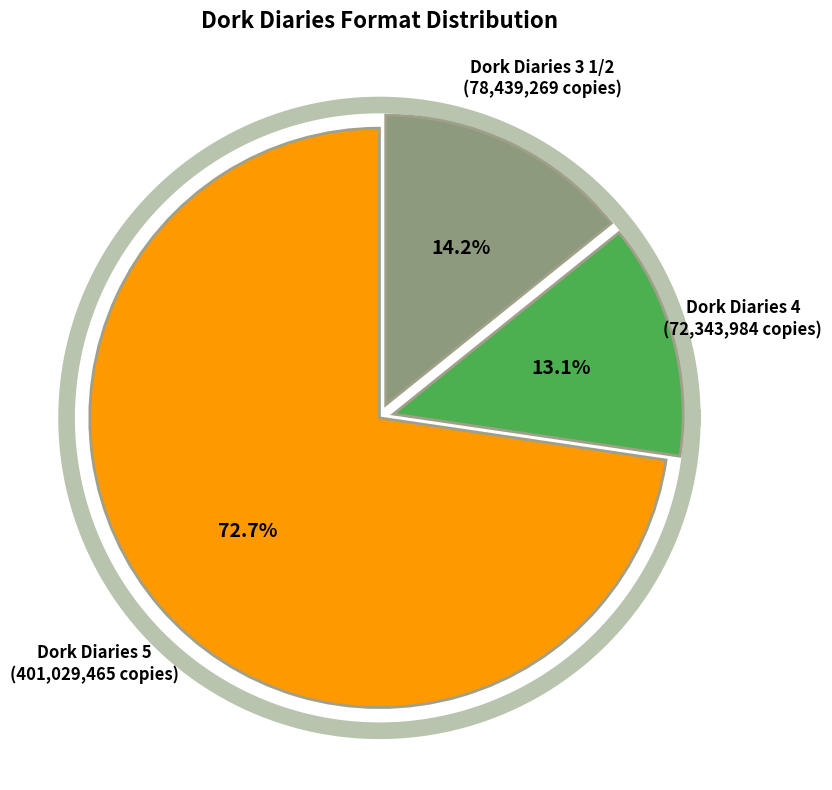

Rank the categories by value from highest to lowest.

Dork Diaries 5, Dork Diaries 3 1/2, Dork Diaries 4